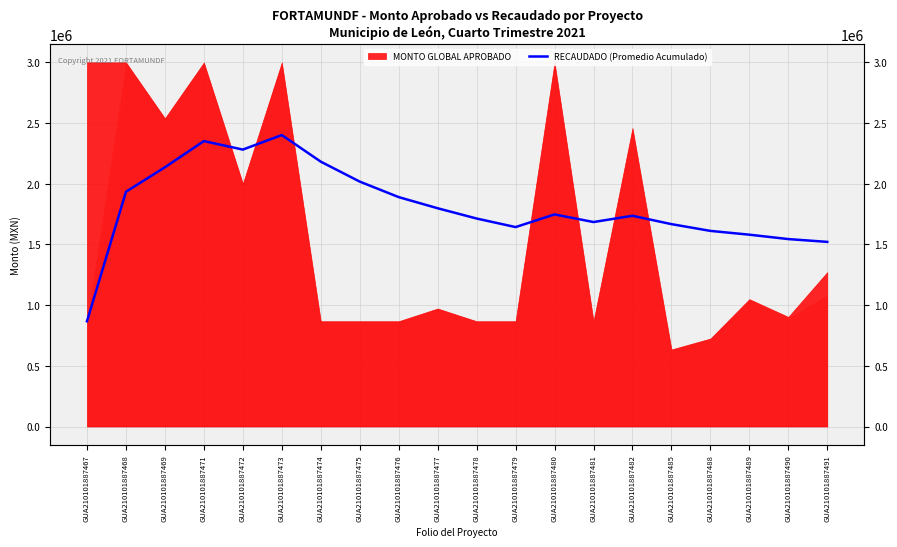

How many lines are shown in the chart?

1